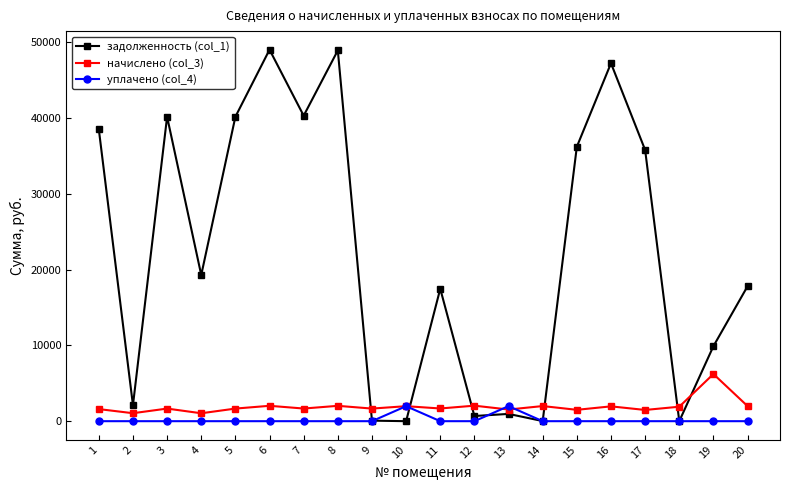

How many categories are shown in the chart?

20